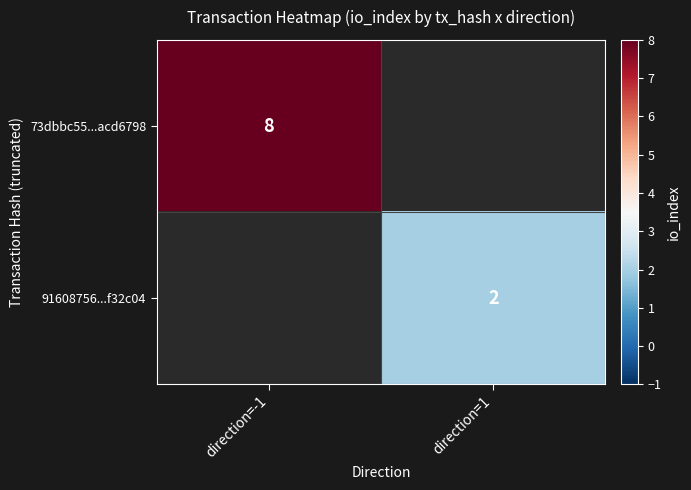

The 91608756...f32c04 series shows 2 at direction=1. True or false?

True